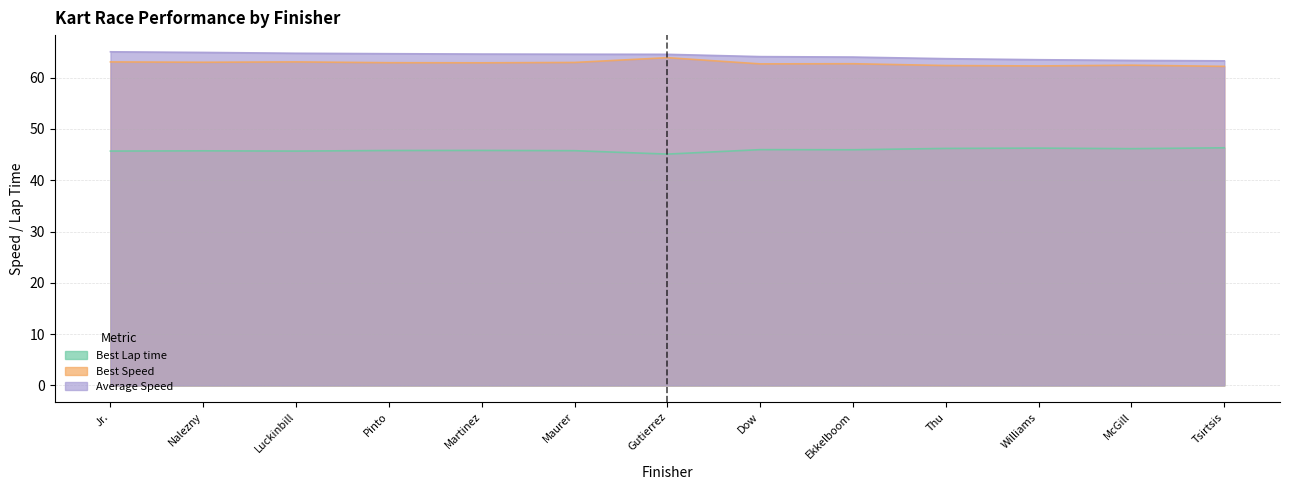

Does the chart display data point markers on the line(s)?

No